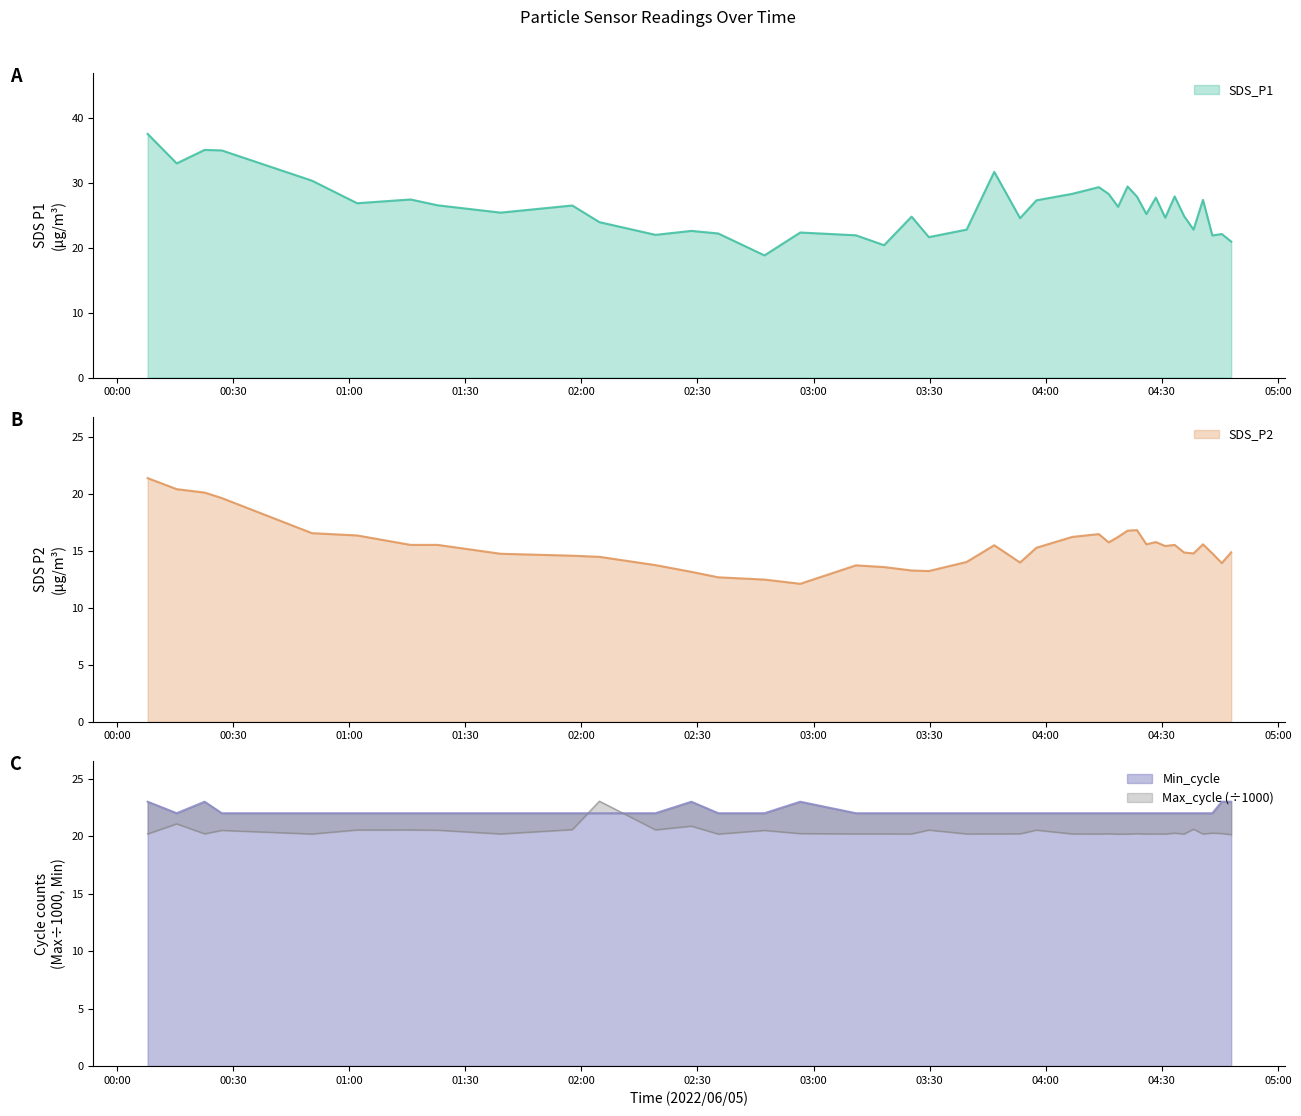

What is the average value of the SDS_P1 series?

26.2